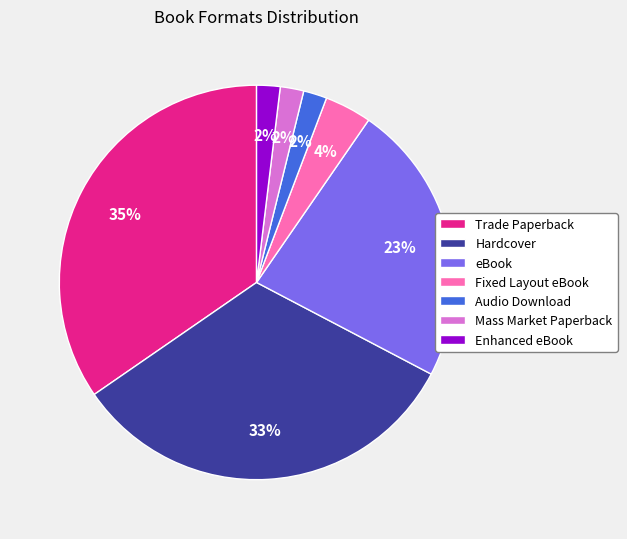

To the nearest percent, what is the combined percentage of Trade Paperback and Mass Market Paperback?

37%